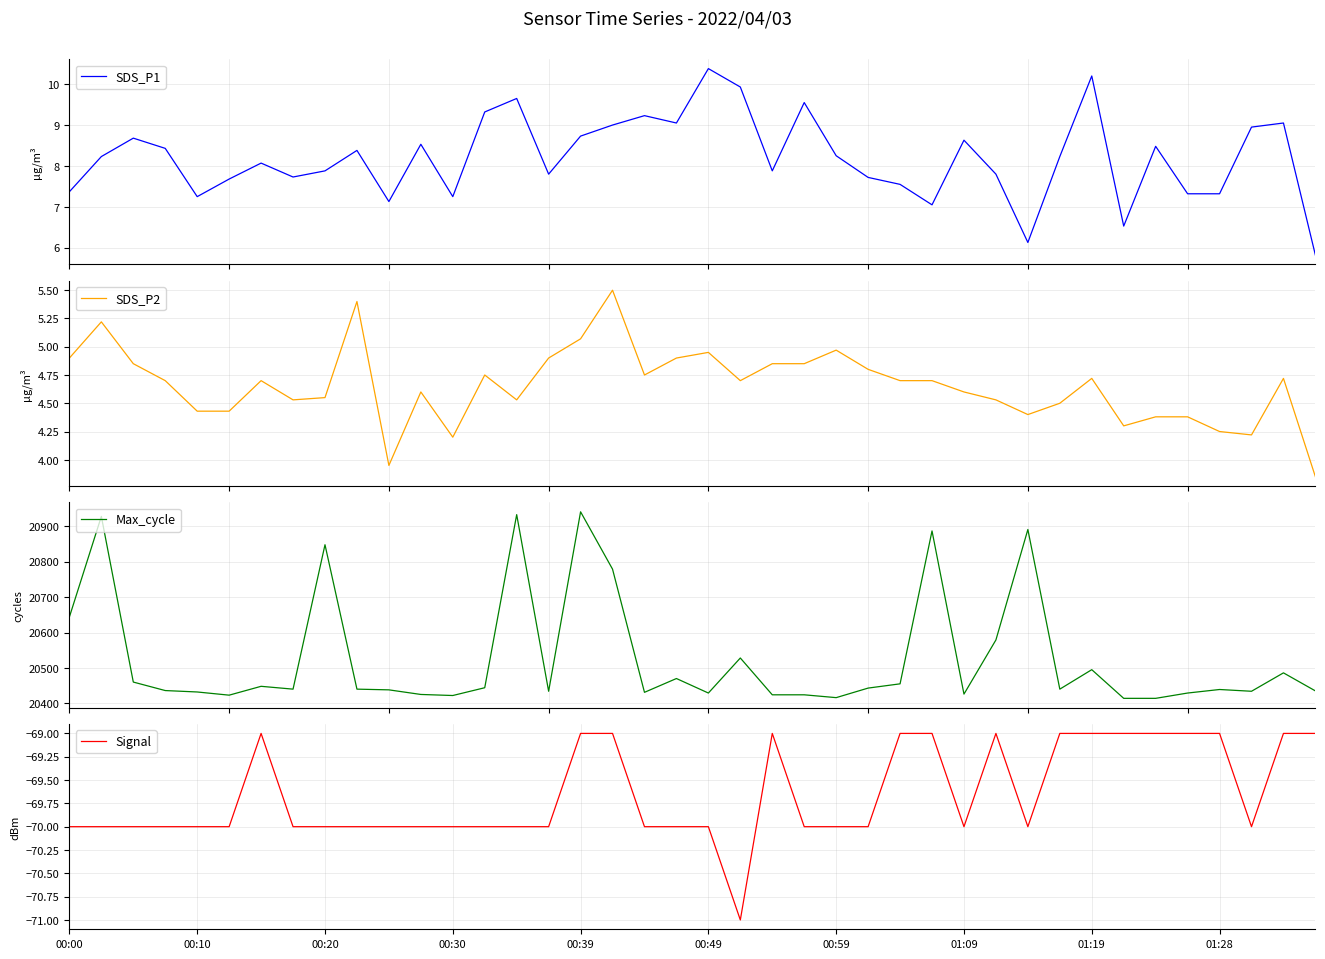

How many interior local valleys does the SDS_P2 series have?

9